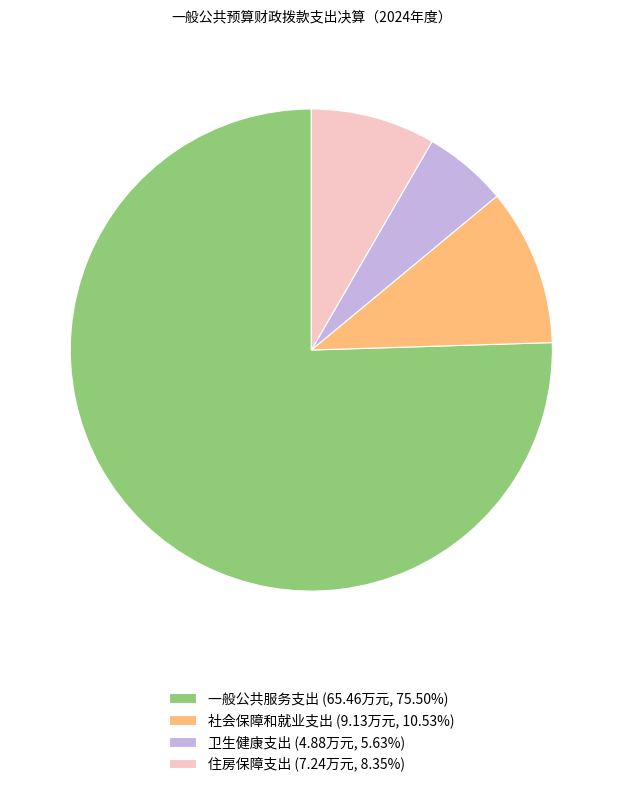

What is the ratio of the value at 社会保障和就业支出 (9.13万元, 10.53%) to the value at 卫生健康支出 (4.88万元, 5.63%)?

1.9